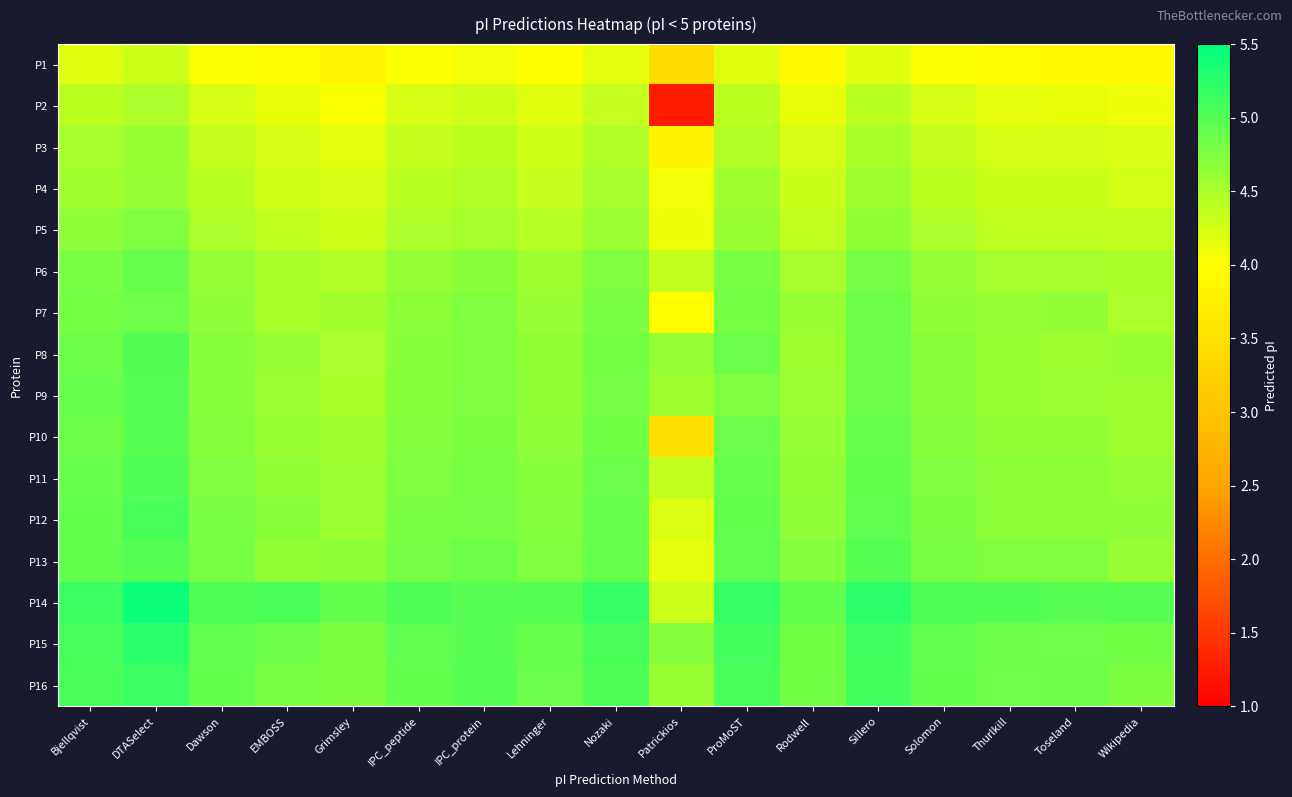

Reading left to right, what are all the values shown in this chart?

P1: Bjellqvist=4.2	DTASelect=4.3	Dawson=4.0	EMBOSS=3.9	Grimsley=3.8	IPC_peptide=4.0	IPC_protein=4.1	Lehninger=4.0	Nozaki=4.1	Patrickios=3.4	ProMoST=4.2	Rodwell=3.9	Sillero=4.2	Solomon=4.0	Thurlkill=3.9	Toseland=3.9	Wikipedia=3.9
P2: Bjellqvist=4.4	DTASelect=4.5	Dawson=4.2	EMBOSS=4.1	Grimsley=4.0	IPC_peptide=4.2	IPC_protein=4.3	Lehninger=4.2	Nozaki=4.3	Patrickios=1.2	ProMoST=4.4	Rodwell=4.1	Sillero=4.4	Solomon=4.2	Thurlkill=4.1	Toseland=4.1	Wikipedia=4.1
P3: Bjellqvist=4.5	DTASelect=4.6	Dawson=4.3	EMBOSS=4.2	Grimsley=4.2	IPC_peptide=4.3	IPC_protein=4.4	Lehninger=4.3	Nozaki=4.5	Patrickios=3.8	ProMoST=4.5	Rodwell=4.2	Sillero=4.5	Solomon=4.3	Thurlkill=4.2	Toseland=4.2	Wikipedia=4.2
P4: Bjellqvist=4.6	DTASelect=4.6	Dawson=4.4	EMBOSS=4.3	Grimsley=4.2	IPC_peptide=4.4	IPC_protein=4.5	Lehninger=4.3	Nozaki=4.5	Patrickios=4.1	ProMoST=4.6	Rodwell=4.3	Sillero=4.6	Solomon=4.4	Thurlkill=4.3	Toseland=4.3	Wikipedia=4.3
P5: Bjellqvist=4.7	DTASelect=4.7	Dawson=4.5	EMBOSS=4.4	Grimsley=4.3	IPC_peptide=4.5	IPC_protein=4.5	Lehninger=4.4	Nozaki=4.6	Patrickios=4.1	ProMoST=4.6	Rodwell=4.4	Sillero=4.6	Solomon=4.5	Thurlkill=4.4	Toseland=4.4	Wikipedia=4.4
P6: Bjellqvist=4.8	DTASelect=4.9	Dawson=4.6	EMBOSS=4.5	Grimsley=4.5	IPC_peptide=4.6	IPC_protein=4.7	Lehninger=4.6	Nozaki=4.7	Patrickios=4.4	ProMoST=4.8	Rodwell=4.5	Sillero=4.8	Solomon=4.6	Thurlkill=4.5	Toseland=4.5	Wikipedia=4.5
P7: Bjellqvist=4.8	DTASelect=4.8	Dawson=4.7	EMBOSS=4.5	Grimsley=4.5	IPC_peptide=4.7	IPC_protein=4.7	Lehninger=4.6	Nozaki=4.8	Patrickios=4.0	ProMoST=4.8	Rodwell=4.6	Sillero=4.9	Solomon=4.7	Thurlkill=4.6	Toseland=4.6	Wikipedia=4.5
P8: Bjellqvist=4.9	DTASelect=5.0	Dawson=4.7	EMBOSS=4.6	Grimsley=4.5	IPC_peptide=4.7	IPC_protein=4.7	Lehninger=4.6	Nozaki=4.8	Patrickios=4.6	ProMoST=4.9	Rodwell=4.6	Sillero=4.9	Solomon=4.7	Thurlkill=4.6	Toseland=4.6	Wikipedia=4.6
P9: Bjellqvist=4.9	DTASelect=5.0	Dawson=4.7	EMBOSS=4.6	Grimsley=4.5	IPC_peptide=4.7	IPC_protein=4.7	Lehninger=4.6	Nozaki=4.8	Patrickios=4.6	ProMoST=4.7	Rodwell=4.6	Sillero=4.9	Solomon=4.7	Thurlkill=4.6	Toseland=4.6	Wikipedia=4.6
P10: Bjellqvist=4.9	DTASelect=5.0	Dawson=4.7	EMBOSS=4.6	Grimsley=4.6	IPC_peptide=4.7	IPC_protein=4.8	Lehninger=4.7	Nozaki=4.8	Patrickios=3.5	ProMoST=4.9	Rodwell=4.6	Sillero=4.9	Solomon=4.7	Thurlkill=4.6	Toseland=4.6	Wikipedia=4.6
P11: Bjellqvist=4.9	DTASelect=5.0	Dawson=4.7	EMBOSS=4.6	Grimsley=4.6	IPC_peptide=4.7	IPC_protein=4.8	Lehninger=4.7	Nozaki=4.9	Patrickios=4.4	ProMoST=4.9	Rodwell=4.6	Sillero=4.9	Solomon=4.7	Thurlkill=4.7	Toseland=4.7	Wikipedia=4.6
P12: Bjellqvist=4.9	DTASelect=5.1	Dawson=4.8	EMBOSS=4.7	Grimsley=4.6	IPC_peptide=4.8	IPC_protein=4.8	Lehninger=4.7	Nozaki=4.9	Patrickios=4.2	ProMoST=4.9	Rodwell=4.7	Sillero=4.9	Solomon=4.8	Thurlkill=4.7	Toseland=4.7	Wikipedia=4.7
P13: Bjellqvist=4.9	DTASelect=5.0	Dawson=4.8	EMBOSS=4.6	Grimsley=4.7	IPC_peptide=4.8	IPC_protein=4.9	Lehninger=4.7	Nozaki=4.9	Patrickios=4.1	ProMoST=4.9	Rodwell=4.7	Sillero=5.0	Solomon=4.8	Thurlkill=4.7	Toseland=4.7	Wikipedia=4.6
P14: Bjellqvist=5.1	DTASelect=5.4	Dawson=5.0	EMBOSS=5.1	Grimsley=4.9	IPC_peptide=5.0	IPC_protein=5.0	Lehninger=5.0	Nozaki=5.2	Patrickios=4.3	ProMoST=5.2	Rodwell=4.9	Sillero=5.2	Solomon=5.0	Thurlkill=5.0	Toseland=5.0	Wikipedia=5.0
P15: Bjellqvist=5.1	DTASelect=5.2	Dawson=4.9	EMBOSS=4.9	Grimsley=4.8	IPC_peptide=4.9	IPC_protein=5.0	Lehninger=4.9	Nozaki=5.1	Patrickios=4.7	ProMoST=5.1	Rodwell=4.8	Sillero=5.1	Solomon=4.9	Thurlkill=4.9	Toseland=4.8	Wikipedia=4.8
P16: Bjellqvist=5.1	DTASelect=5.2	Dawson=4.9	EMBOSS=4.8	Grimsley=4.8	IPC_peptide=4.9	IPC_protein=5.0	Lehninger=4.9	Nozaki=5.0	Patrickios=4.6	ProMoST=5.1	Rodwell=4.8	Sillero=5.1	Solomon=4.9	Thurlkill=4.8	Toseland=4.9	Wikipedia=4.8